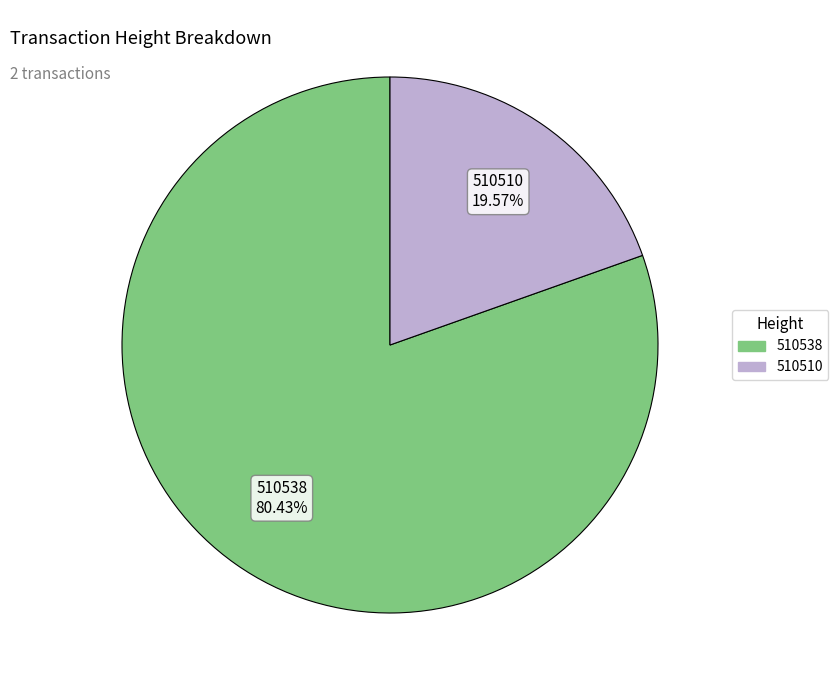

Is there any slice that represents more than half of the pie?

Yes